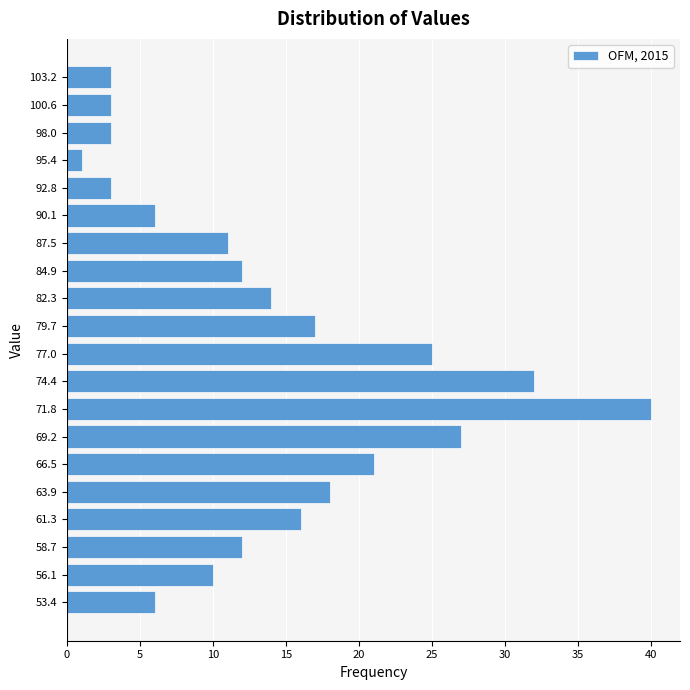

Reading top to bottom, transcribe all the data shown in this chart.

103.2=3	100.6=3	98.0=3	95.4=1	92.8=3	90.1=6	87.5=11	84.9=12	82.3=14	79.7=17	77.0=25	74.4=32	71.8=40	69.2=27	66.5=21	63.9=18	61.3=16	58.7=12	56.1=10	53.4=6